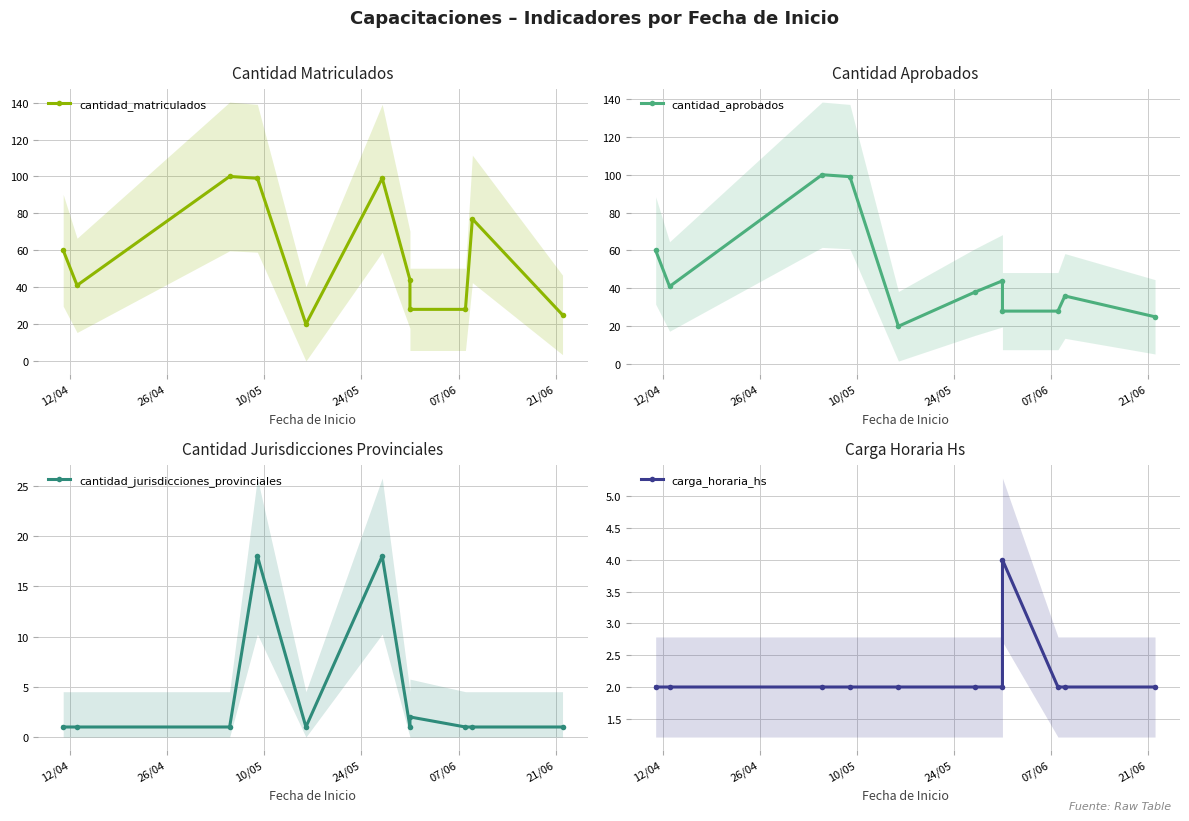

Reading left to right, transcribe all the data shown in this chart.

cantidad_matriculados: 60	41	100	99	20	99	44	28	28	77	25
cantidad_aprobados: 60	41	100	99	20	38	44	28	28	36	25
cantidad_jurisdicciones_provinciales: 1	1	1	18	1	18	1	2	1	1	1
carga_horaria_hs: 2	2	2	2	2	2	2	4	2	2	2